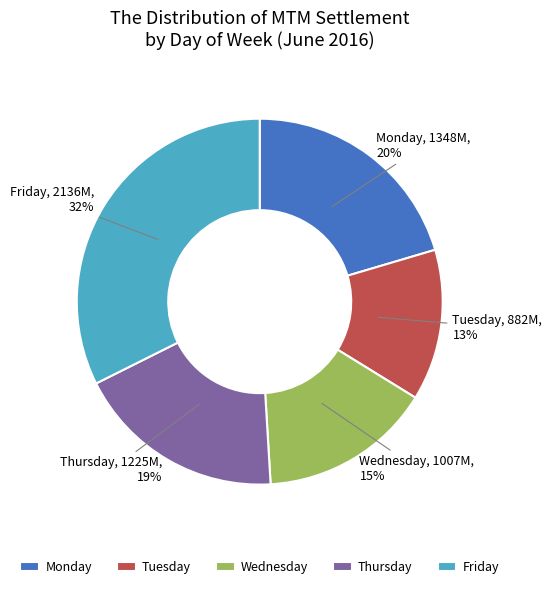

To the nearest percent, what is the difference between the largest and smallest slice percentages?

19%